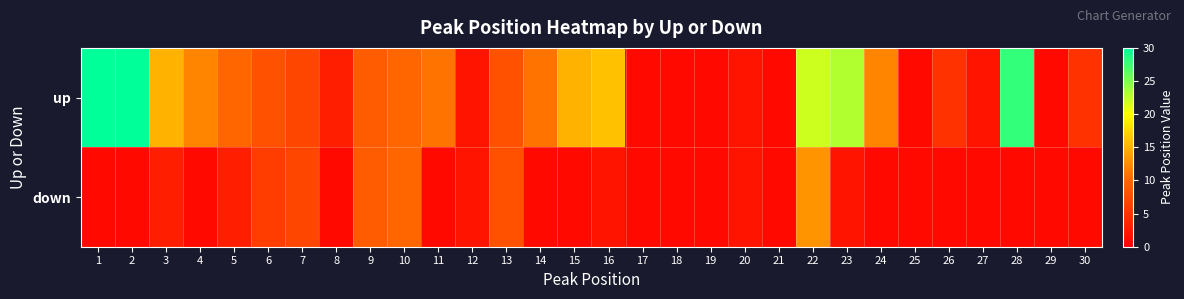

Which series has the widest spread of values?

up